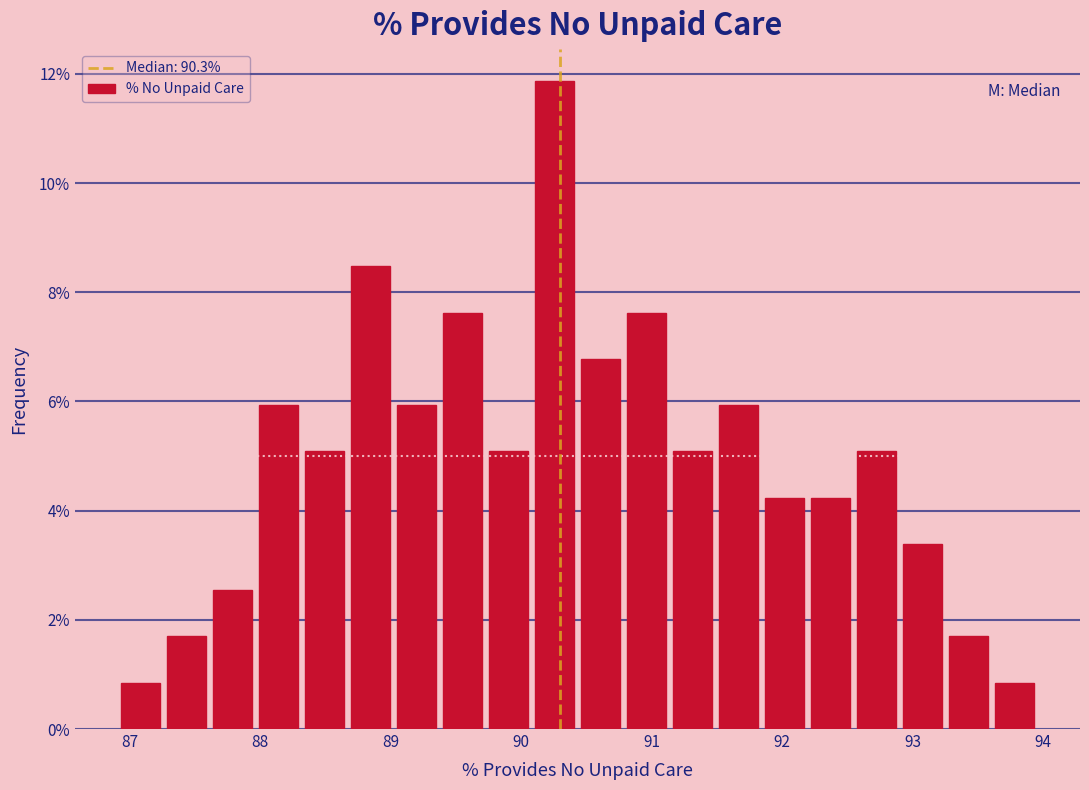

Read against the x-axis, roughly where is the centre of the tallest bar?

90.3